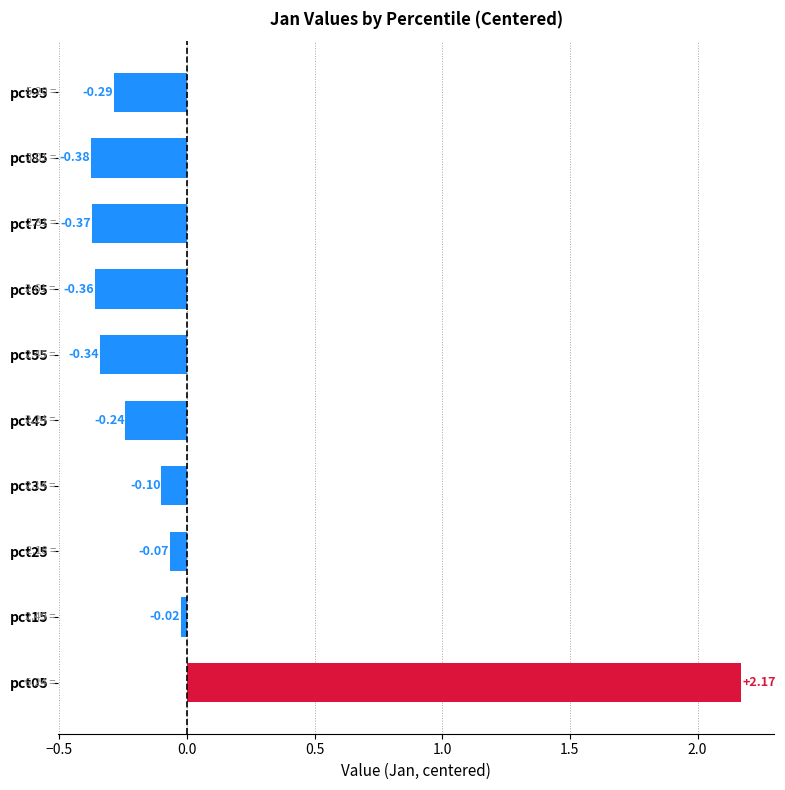

What is the difference between the values at pct85 and pct15?

0.4